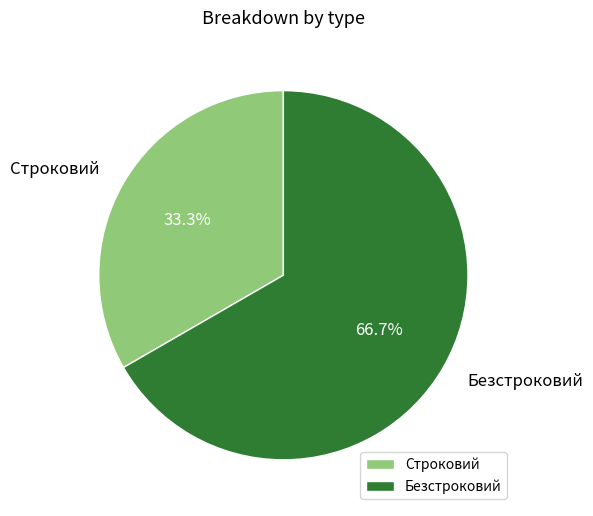

True or false: Строковий accounts for 33% of the total.

True